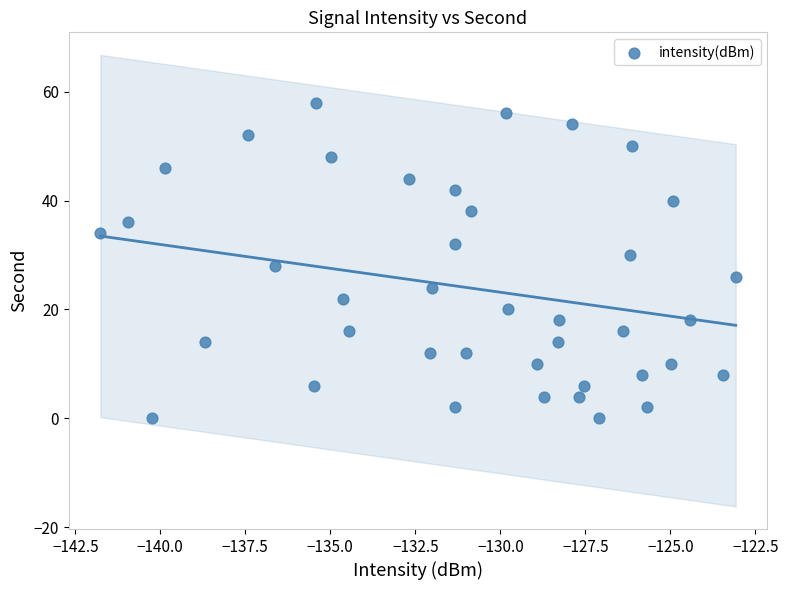

What is the range of Y values (max minus min)?

58